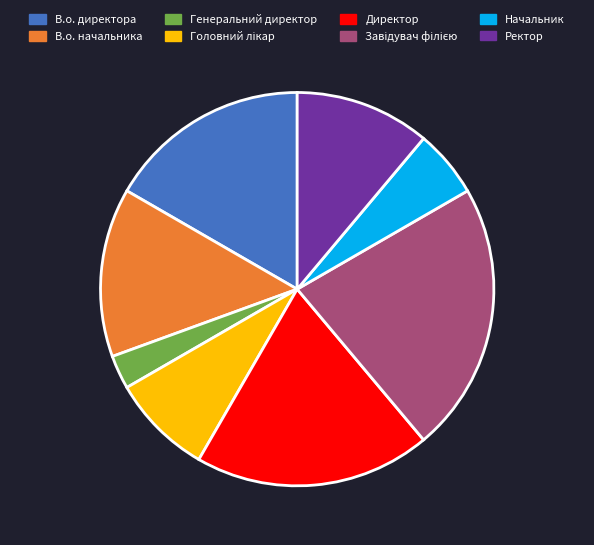

How many slices are in this pie chart?

8